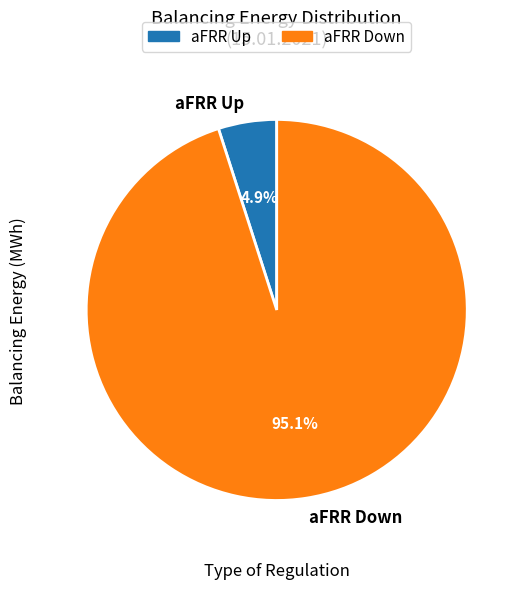

To the nearest percent, what portion does aFRR Up represent?

5%